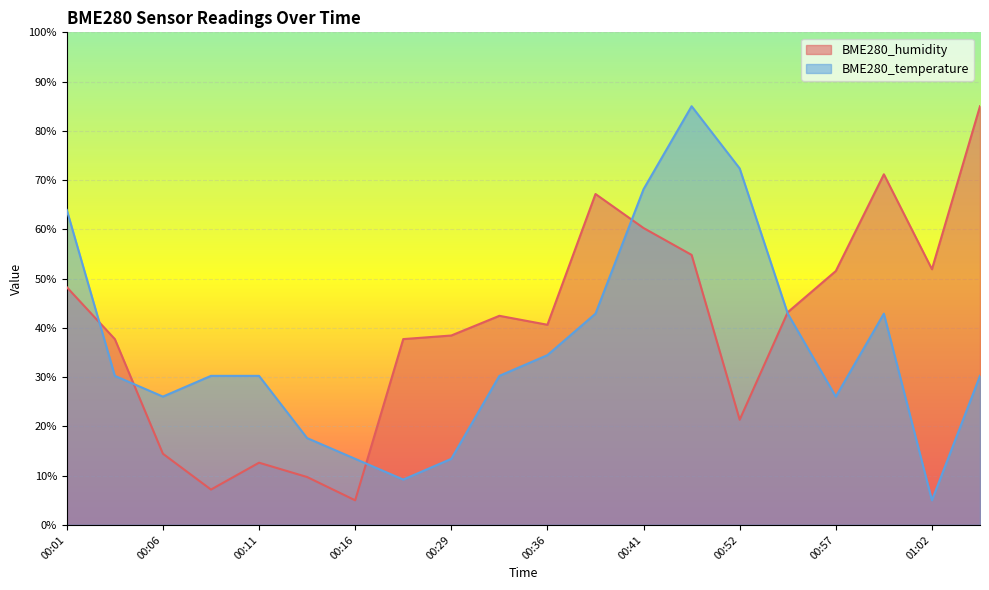

How many data points in BME280_temperature are less than 30?

7